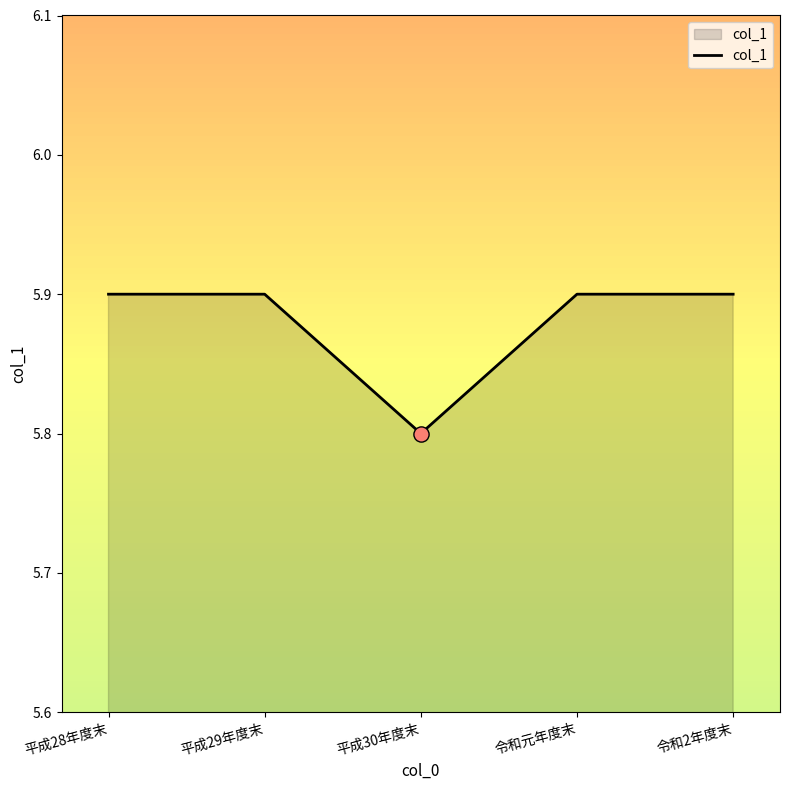

Approximately how many times larger is the value at 令和元年度末 compared to 平成30年度末?

1.0